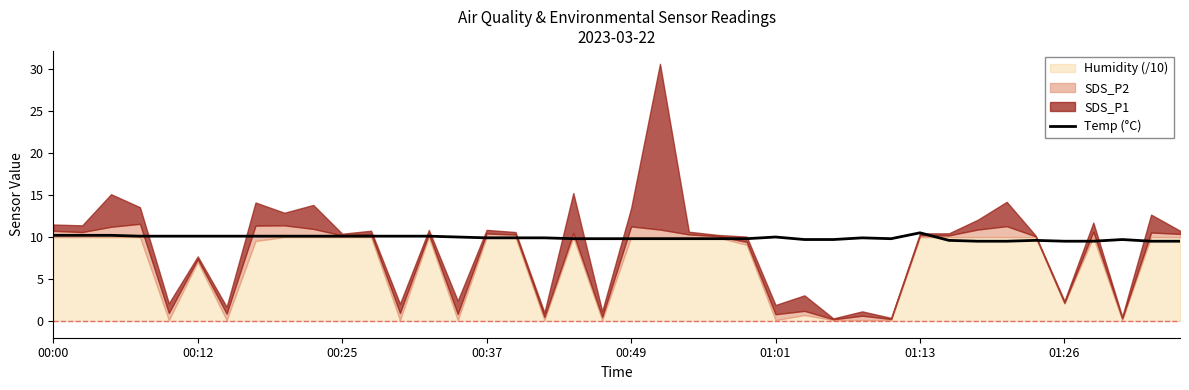

Which has a higher value, 29 or 14?

14